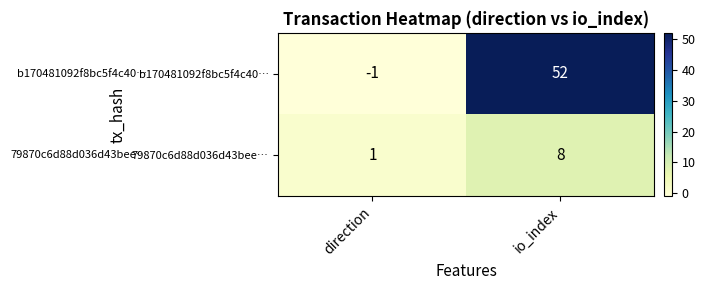

At which category is the sum across all series the highest?

io_index